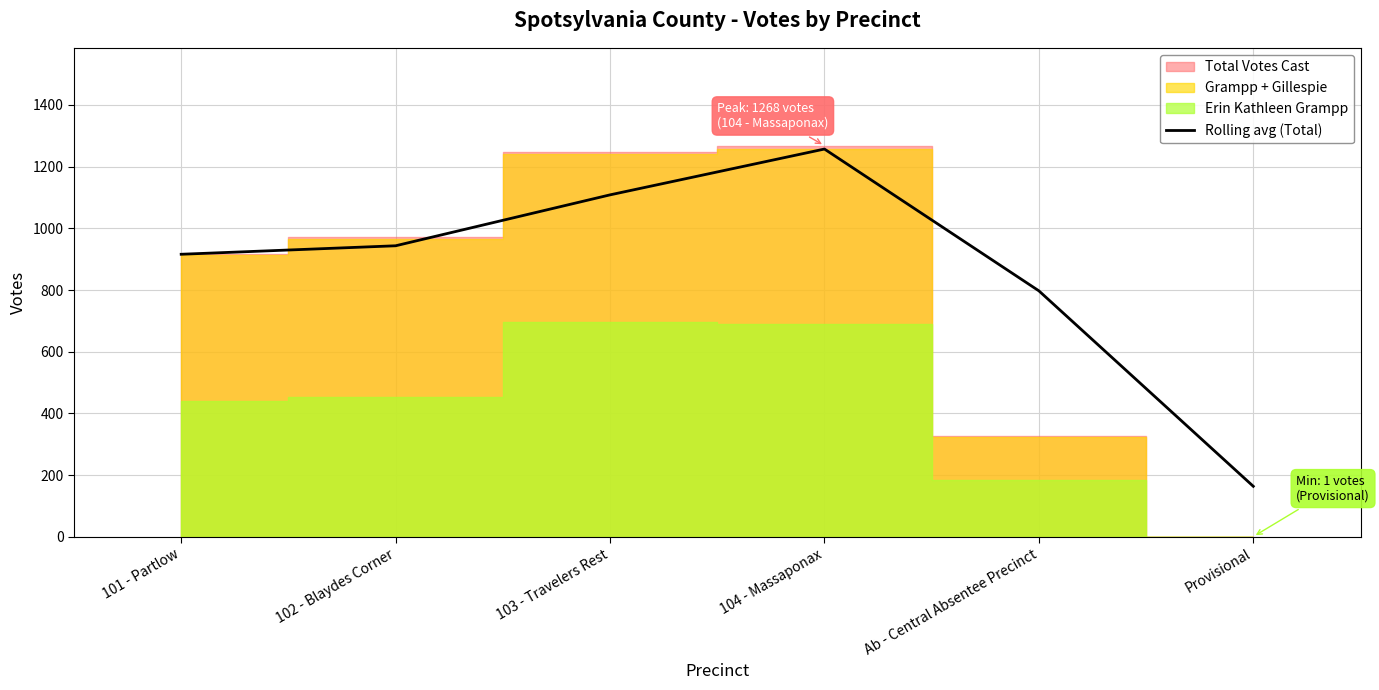

At which category does the data reach its first local peak?

104 - Massaponax